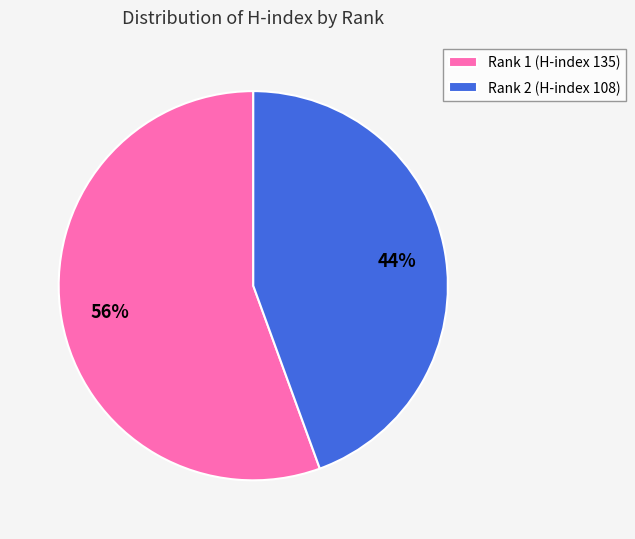

How many slices are in this pie chart?

2